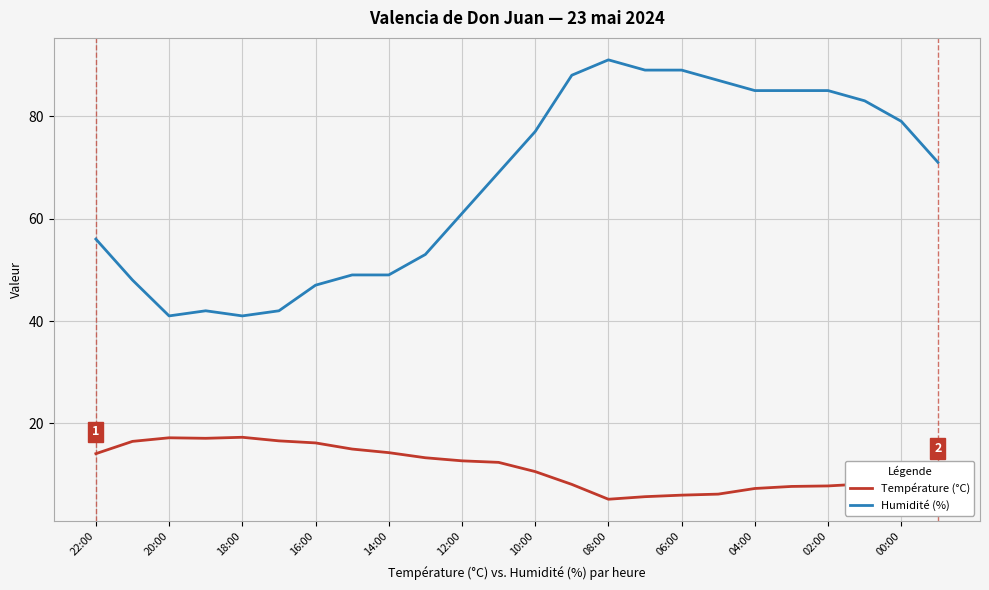

List the series in order of their overall mean, lowest first.

Température (°C), Humidité (%)